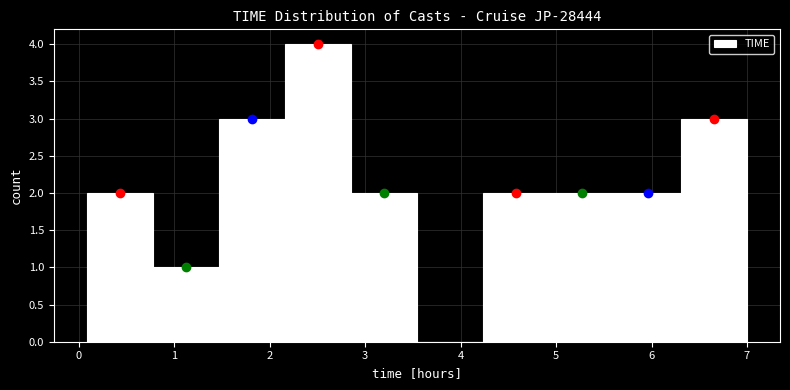

Reading left to right, transcribe this chart: for each bar, give the range it covers on the x-axis and its height. Neither the bar edges nor the heights are printed on the chart, so give them approximately, as read against the axes.

0.1 to 0.8: 2
0.8 to 1.5: 1
1.5 to 2.2: 3
2.2 to 2.8: 4
2.8 to 3.5: 2
3.5 to 4.2: 0
4.2 to 4.9: 2
4.9 to 5.6: 2
5.6 to 6.3: 2
6.3 to 7.0: 3